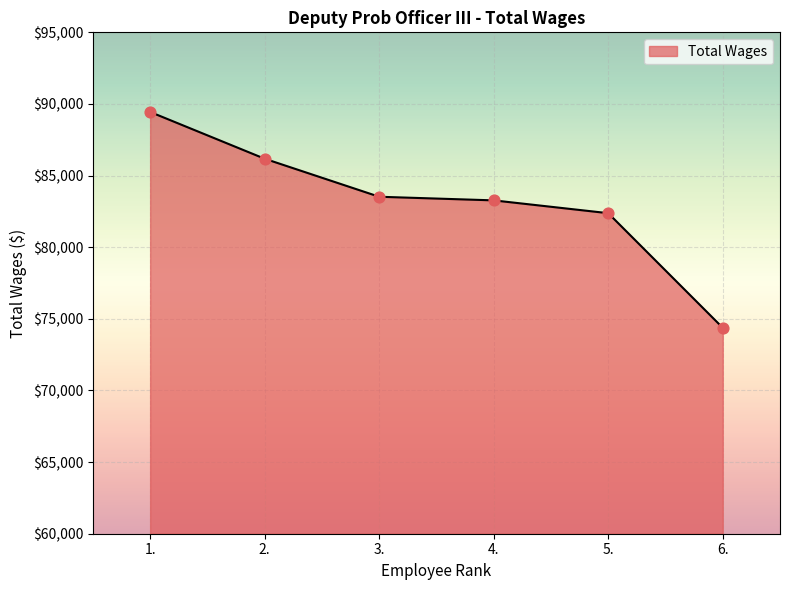

Which has a higher value, 3. or 1.?

1.